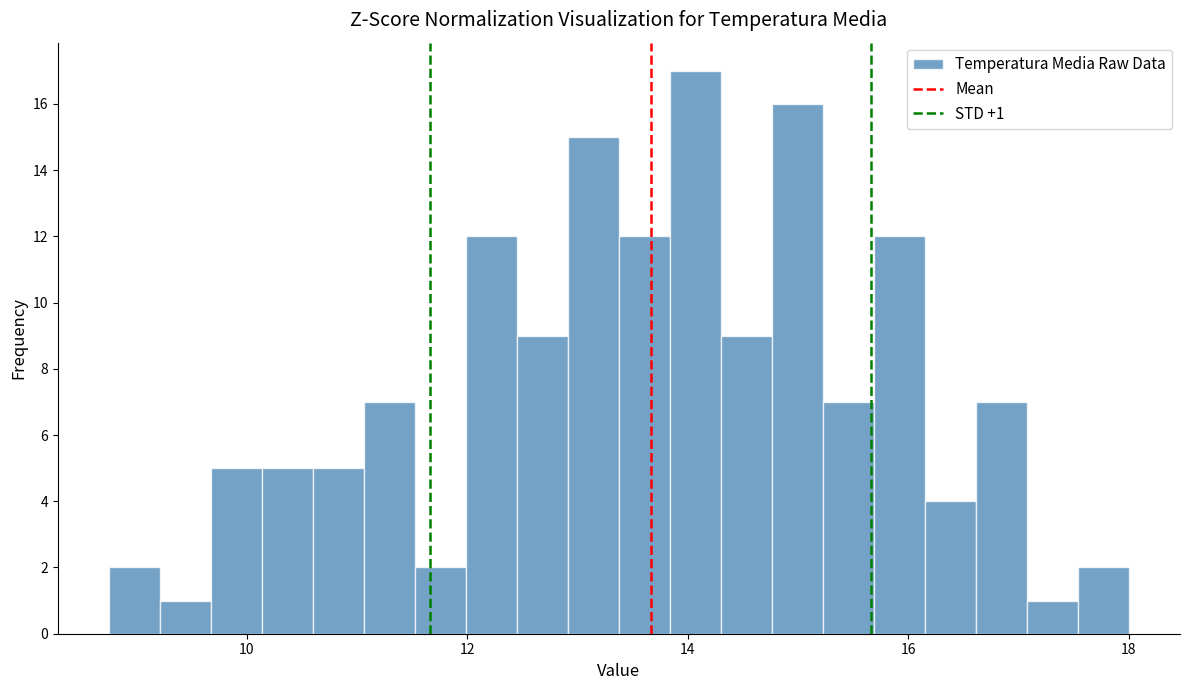

Around what value on the x-axis is the tallest bar? Give the approximate position of its centre, as read against the axis.

14.0